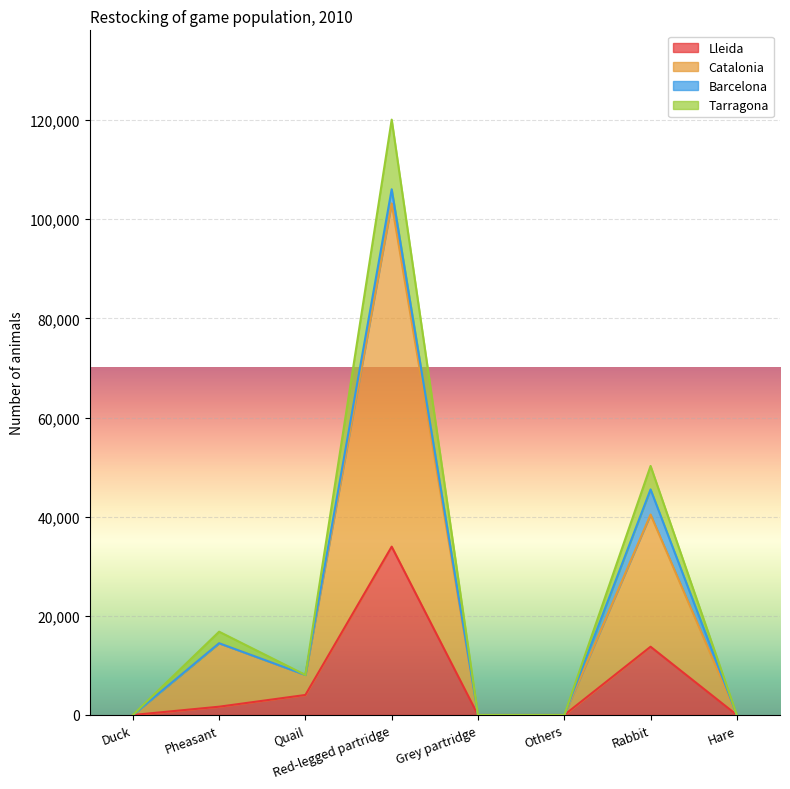

List the labels in order of Lleida value, largest first.

Red-legged partridge, Rabbit, Quail, Pheasant, Duck, Grey partridge, Others, Hare